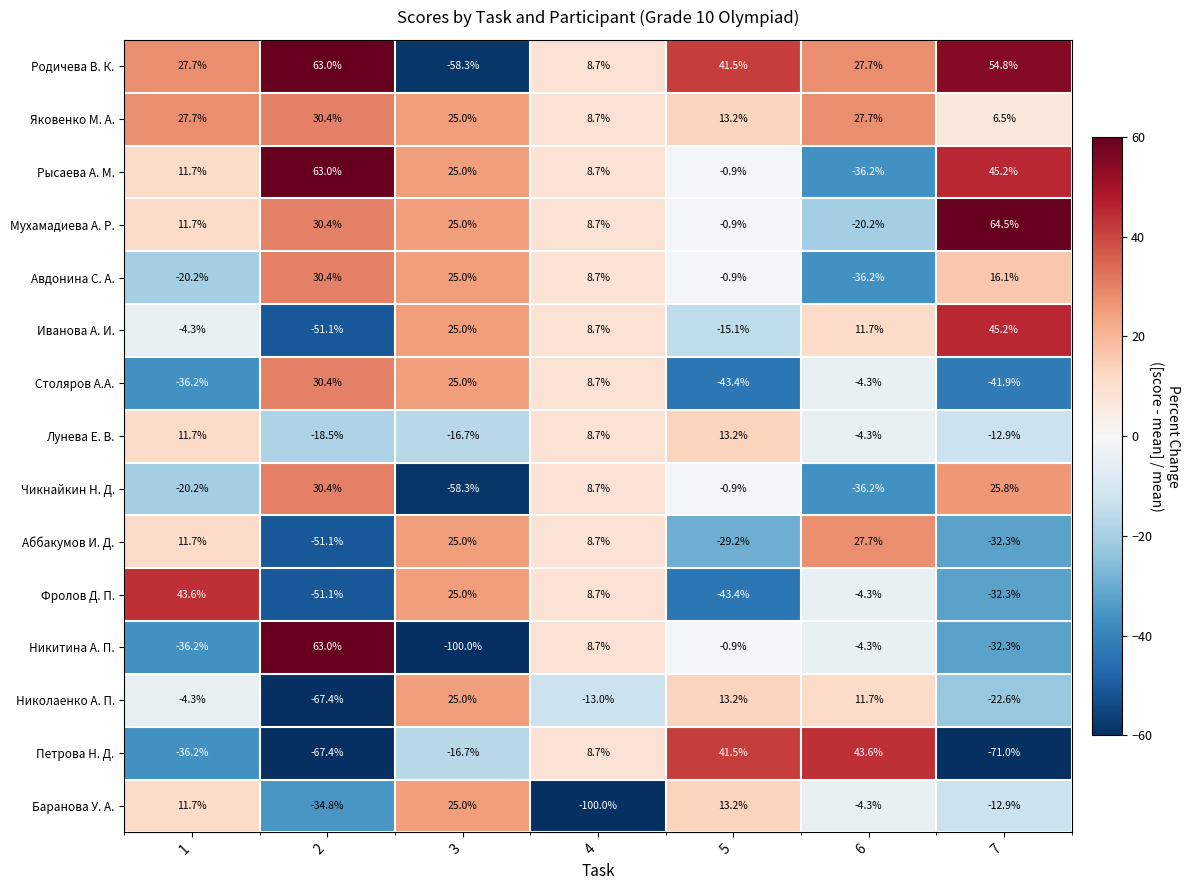

List the labels in order of Авдонина С. А. value, smallest first.

6, 1, 5, 4, 7, 3, 2